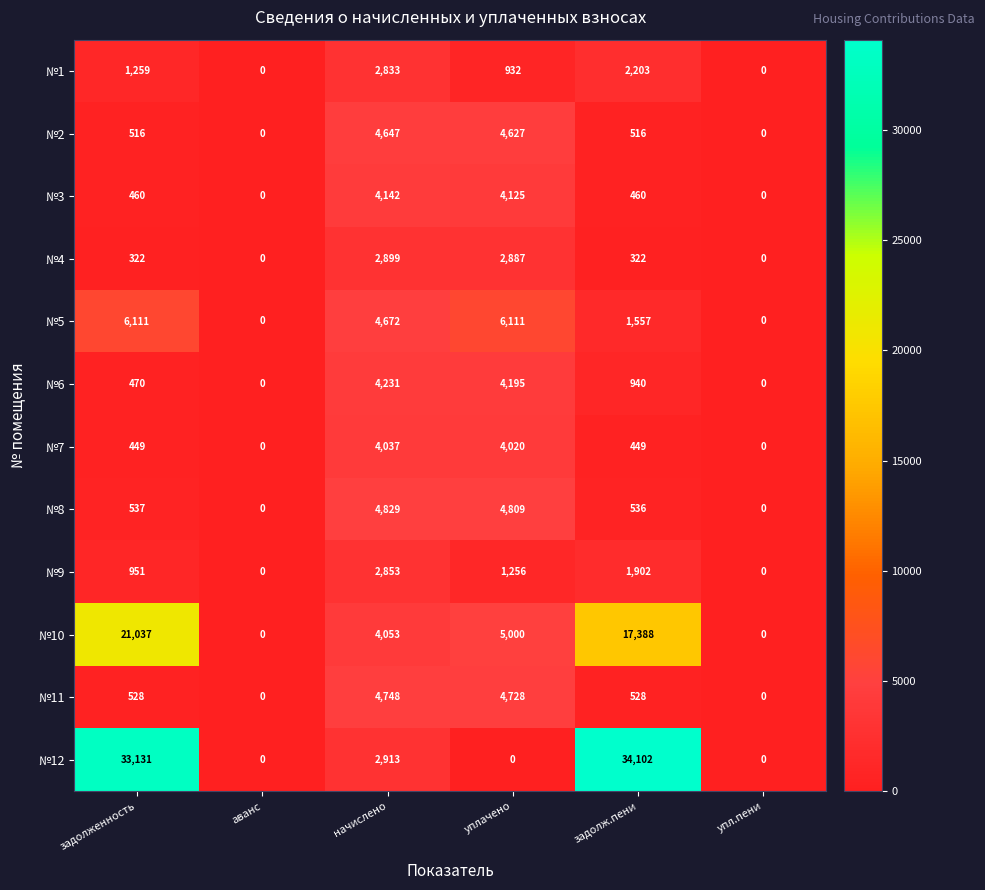

How many data points in №9 are less than 1256?

3